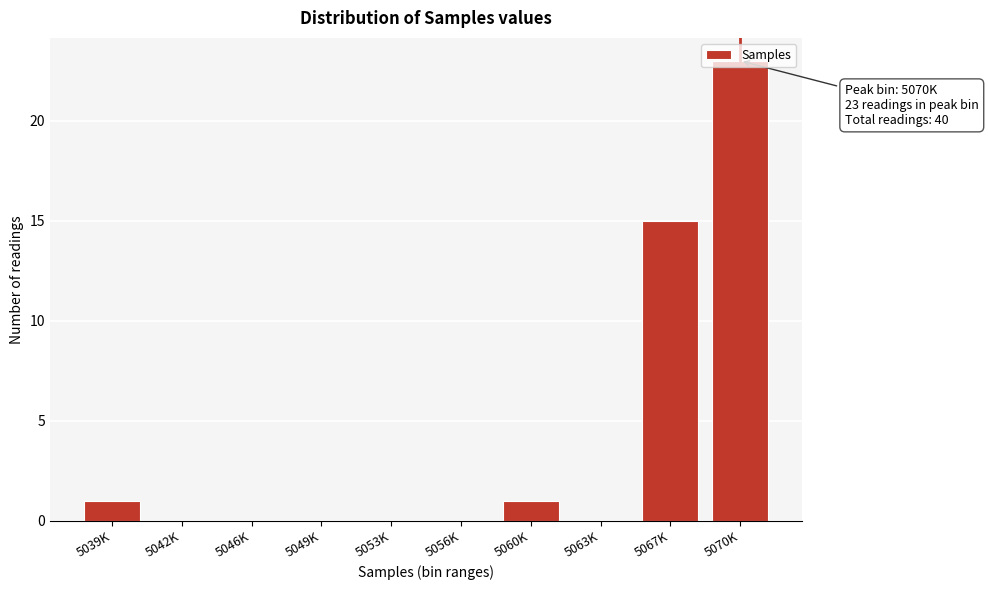

True or false: the data shows 15 at 5056K.

False